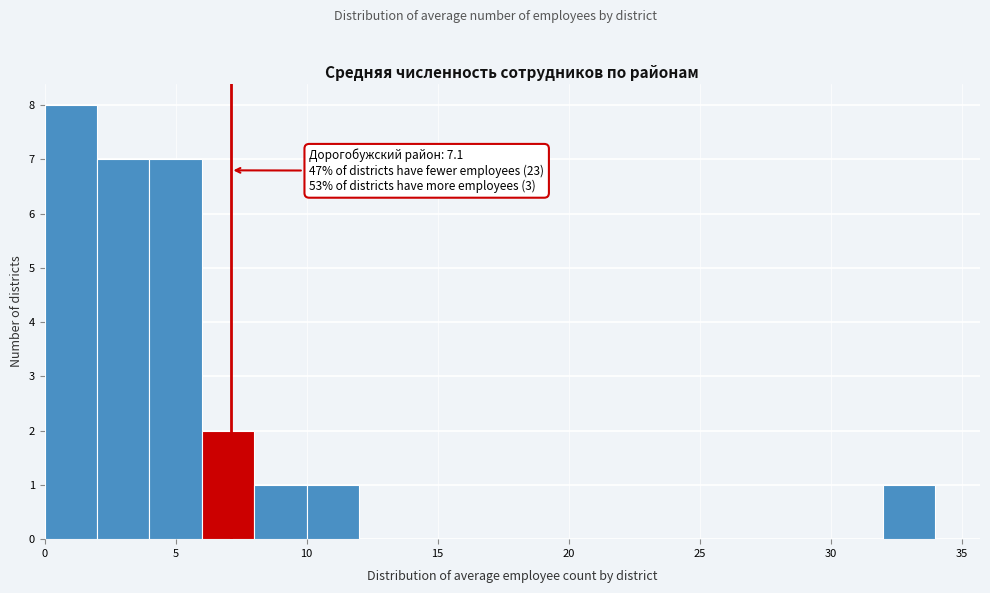

Over which range of the x-axis is the bar tallest?

0 to 2